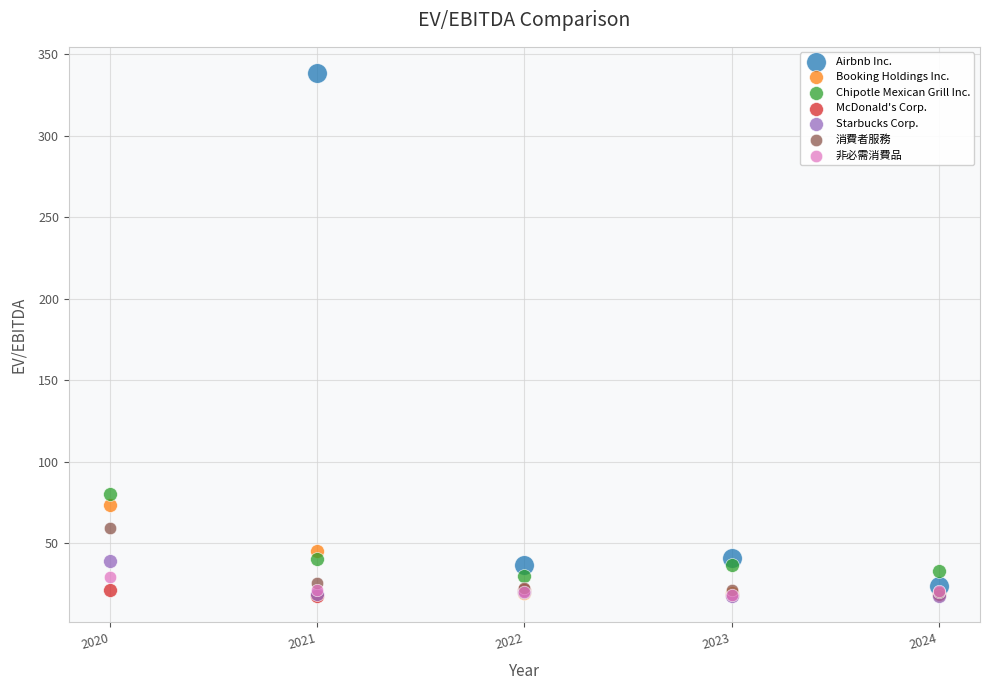

Which series contains the highest Y value?

Airbnb Inc.